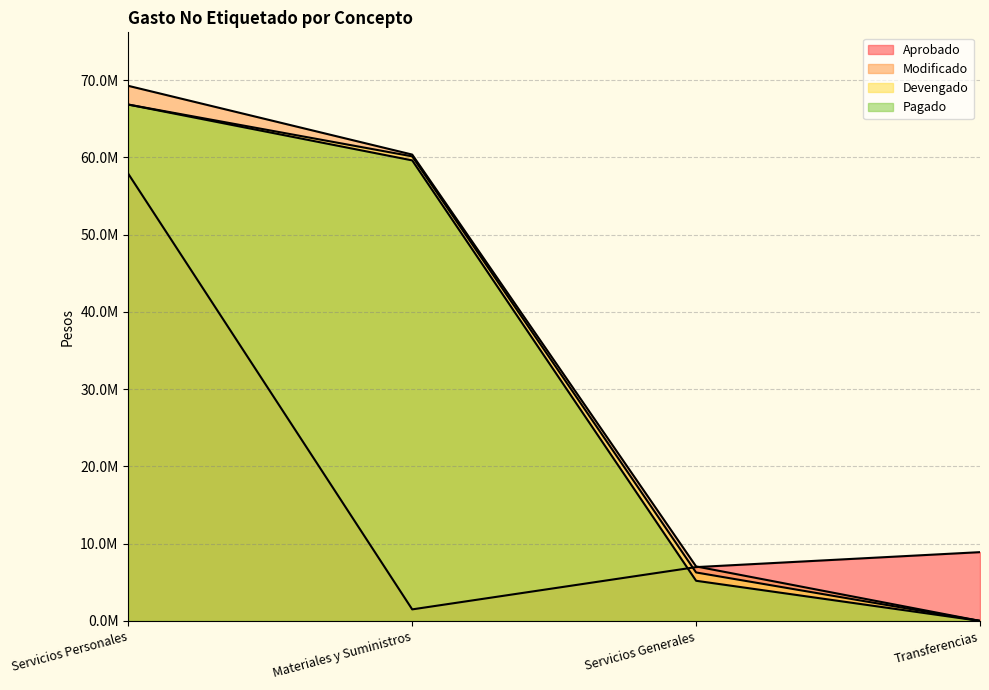

Is the value of Devengado at Servicios Personales greater than the value of Aprobado at Servicios Personales?

Yes